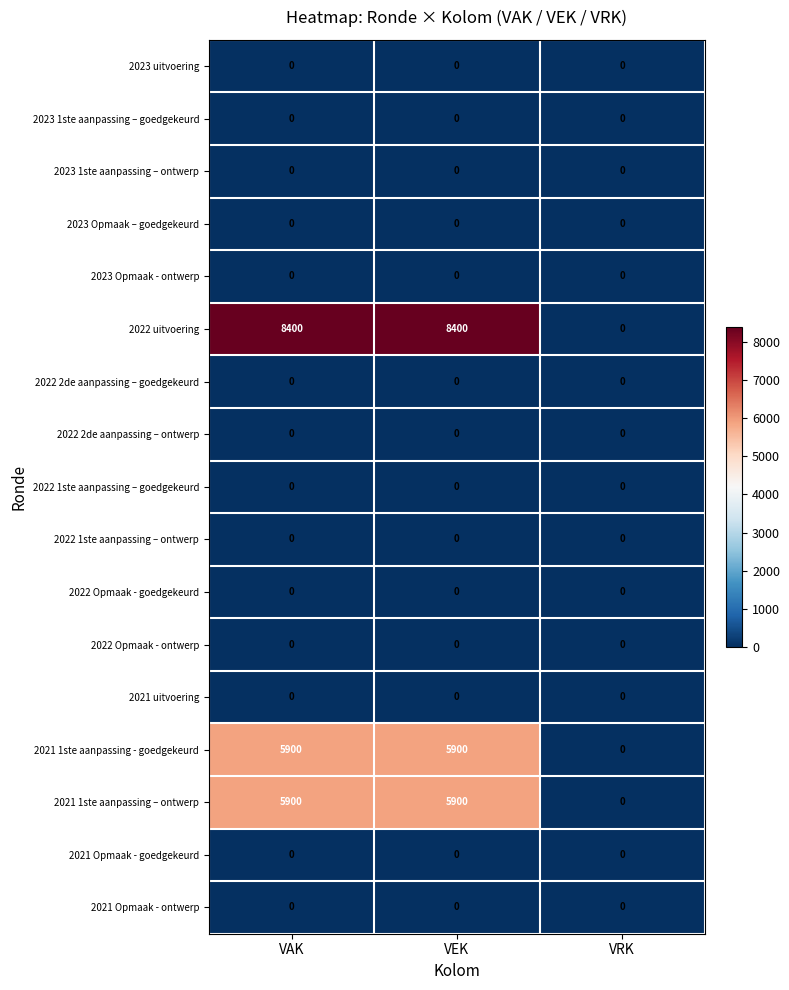

Which series has the largest total across all categories?

2022 uitvoering